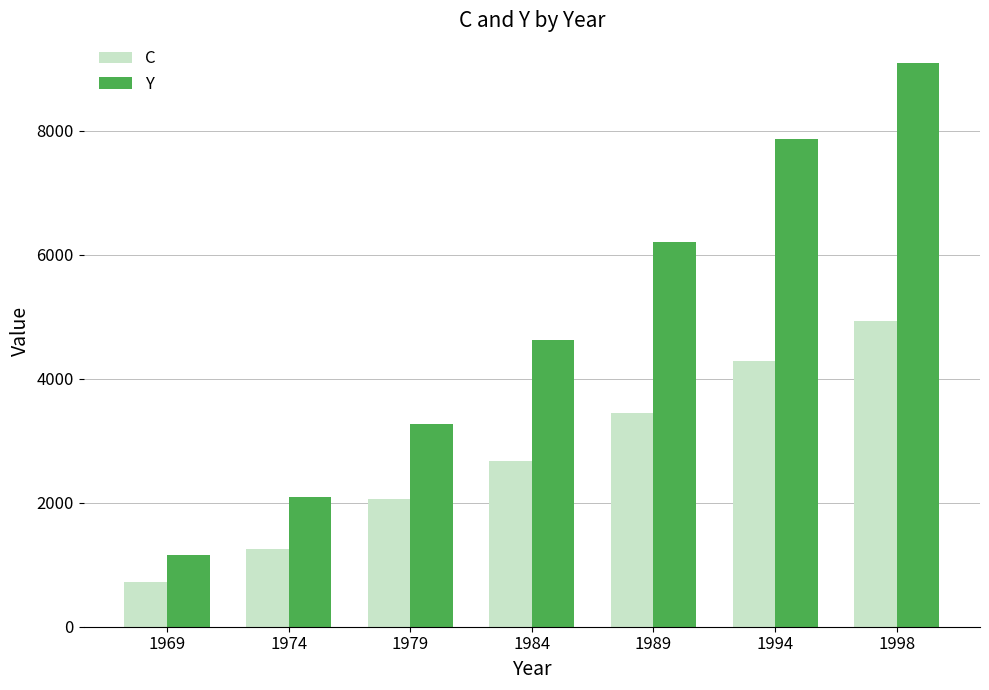

Where is C nearest to the value 2826?

1984